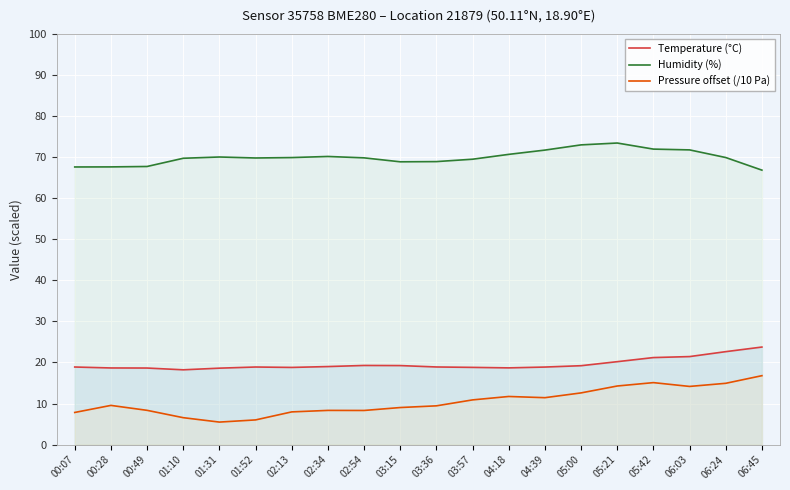

At which category is the sum across all series the highest?

05:42